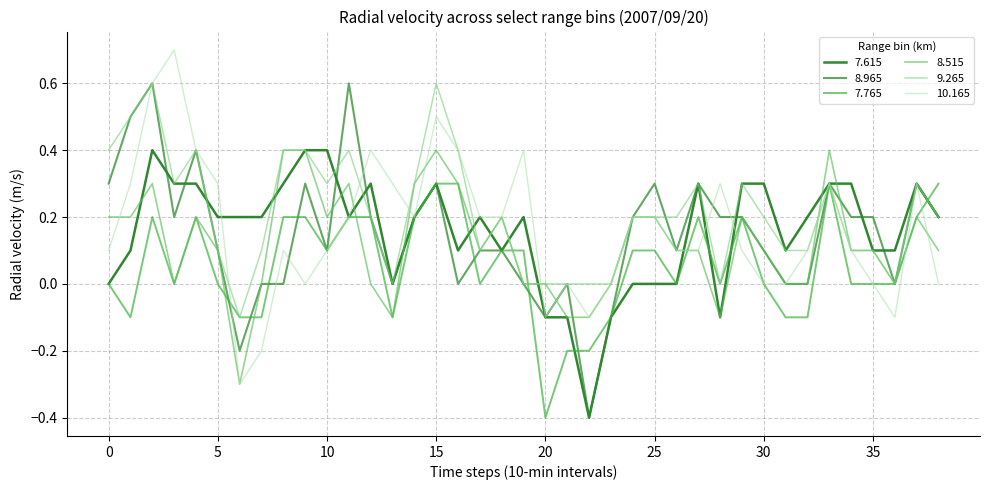

At which label does 8.965 first exceed 0?

0